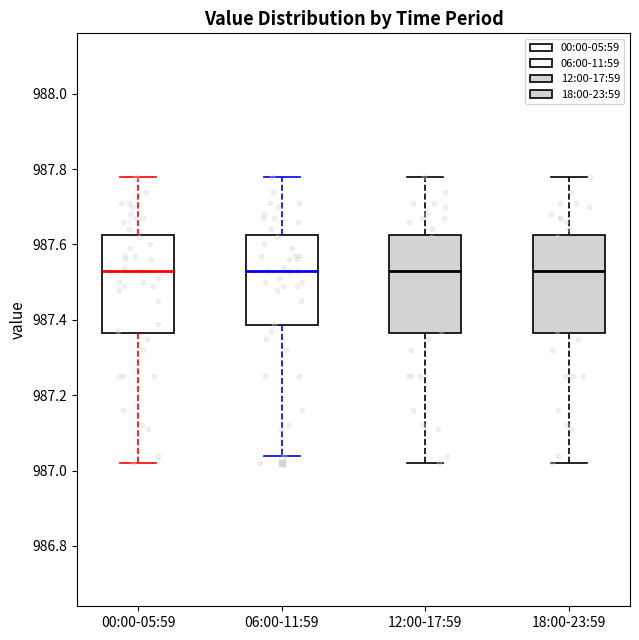

Reading left to right, read every box against the y-axis: the position of its median line, the range the box covers, and the ends of its whiskers. The values are not printed on the chart, so give them approximately, as read against the axis.

00:00-05:59: median 987.54, box 987.36 to 987.62, whiskers 987.02 to 987.78
06:00-11:59: median 987.54, box 987.38 to 987.62, whiskers 987.04 to 987.78
12:00-17:59: median 987.54, box 987.36 to 987.62, whiskers 987.02 to 987.78
18:00-23:59: median 987.54, box 987.36 to 987.62, whiskers 987.02 to 987.78